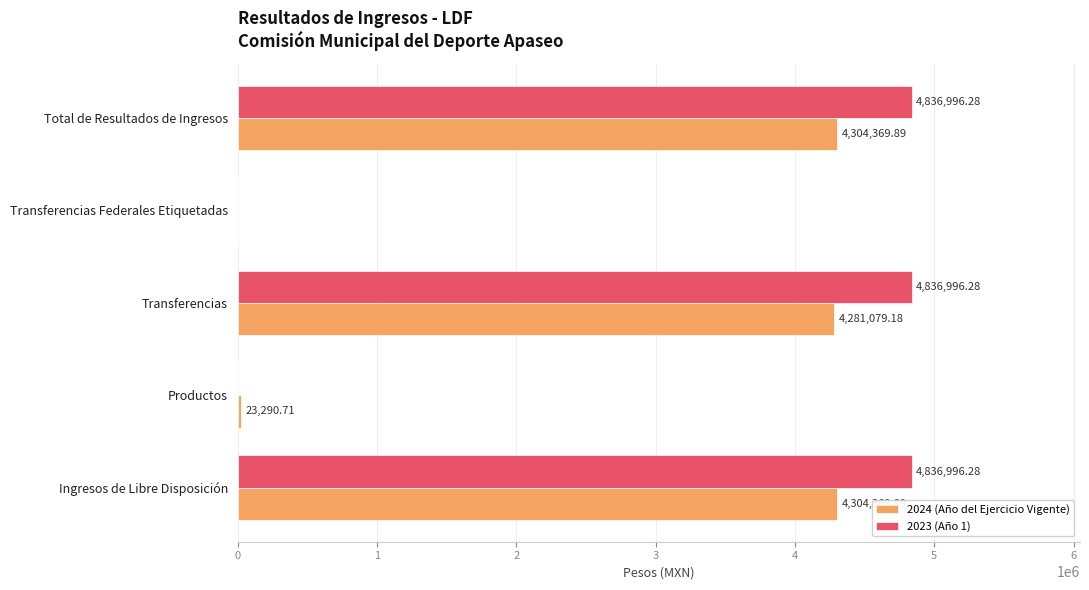

Between Transferencias and Transferencias Federales Etiquetadas, which series saw the biggest shift?

2023 (Año 1)